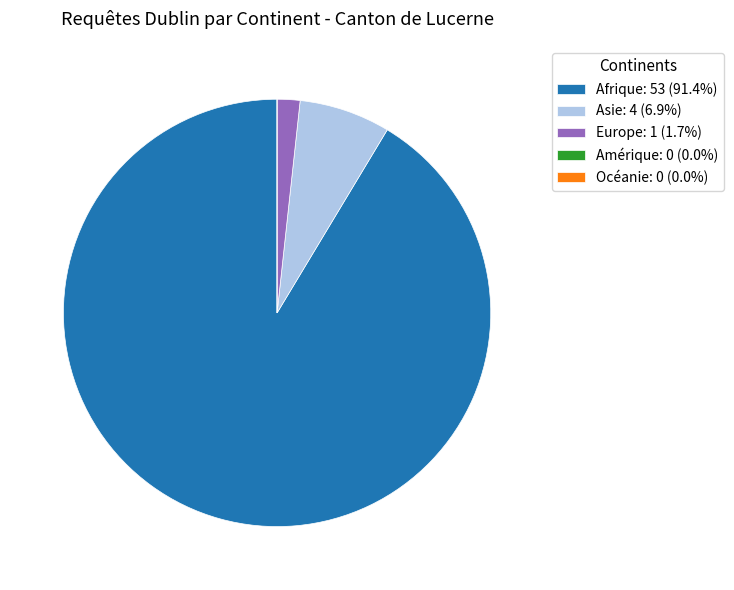

Is there any slice that represents more than half of the pie?

Yes